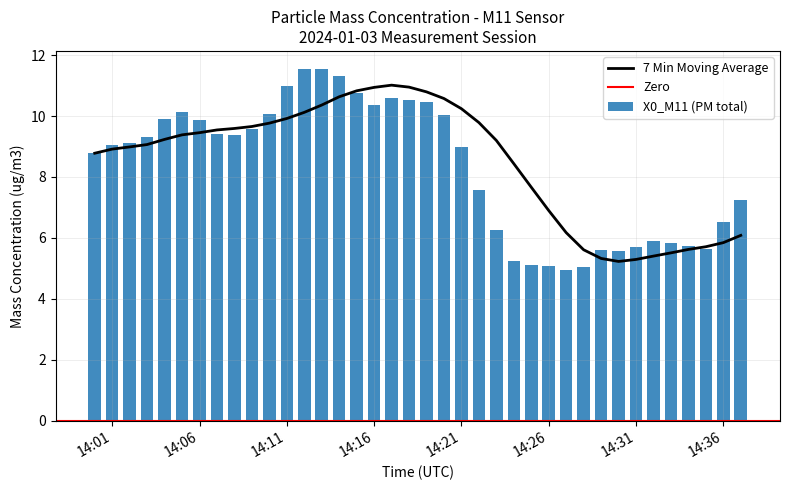

Is it true that 7 Min Moving Average equals 10.9 at 14:16?

True